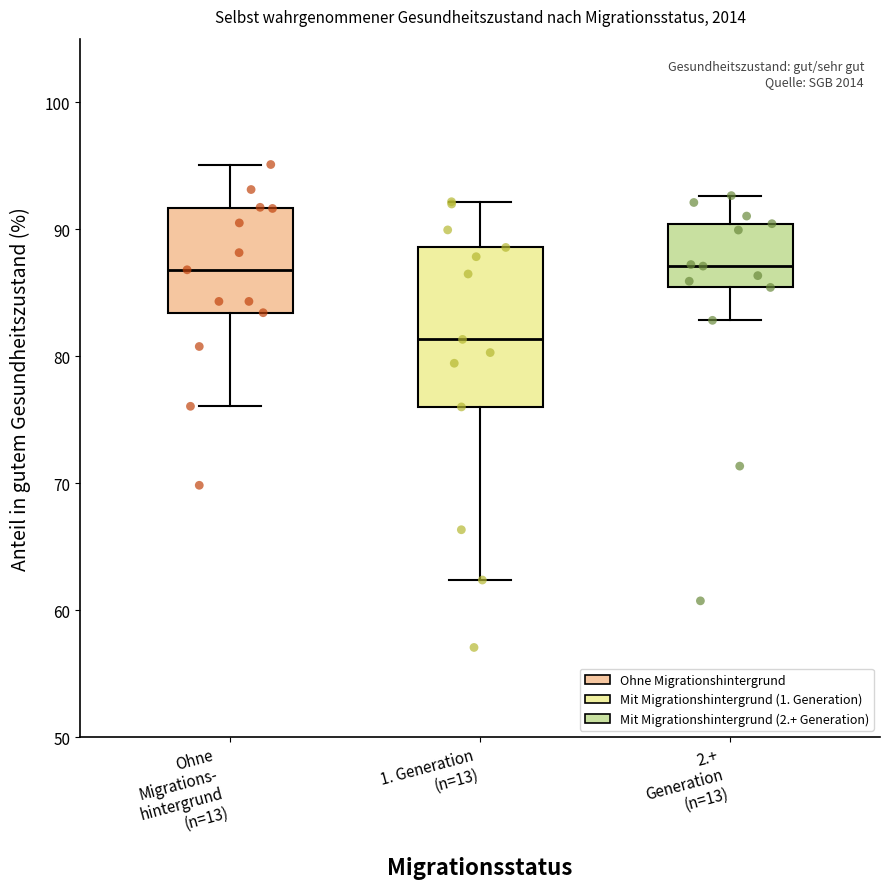

Comparing the boxes themselves (not the whiskers), which one is the tallest?

1. Generation (n=13)